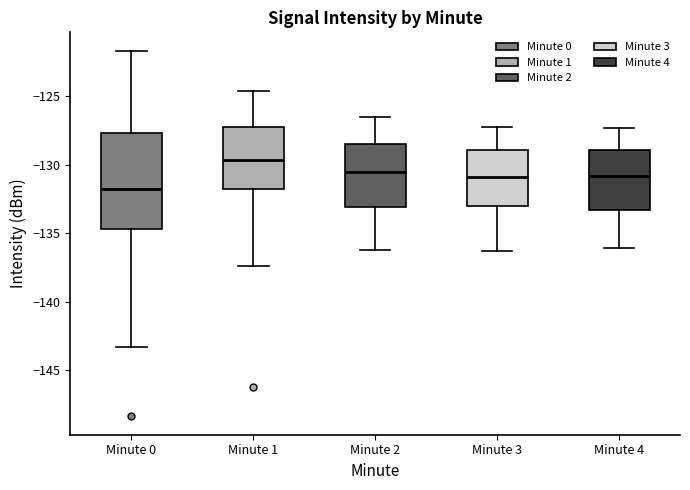

Reading left to right, read every box against the y-axis: the position of its median line, the range the box covers, and the ends of its whiskers. The values are not printed on the chart, so give them approximately, as read against the axis.

Minute 0: median -131.5, box -134.5 to -127.5, whiskers -143.5 to -121.5
Minute 1: median -129.5, box -132.0 to -127.0, whiskers -137.5 to -124.5
Minute 2: median -130.5, box -133.0 to -128.5, whiskers -136.0 to -126.5
Minute 3: median -131.0, box -133.0 to -129.0, whiskers -136.5 to -127.0
Minute 4: median -131.0, box -133.5 to -129.0, whiskers -136.0 to -127.5